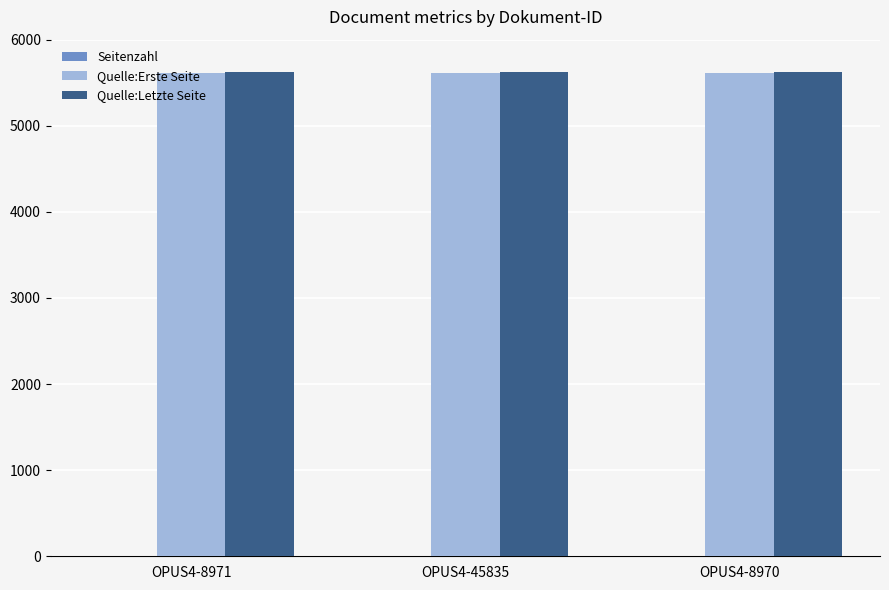

What is the greatest value displayed?

5620